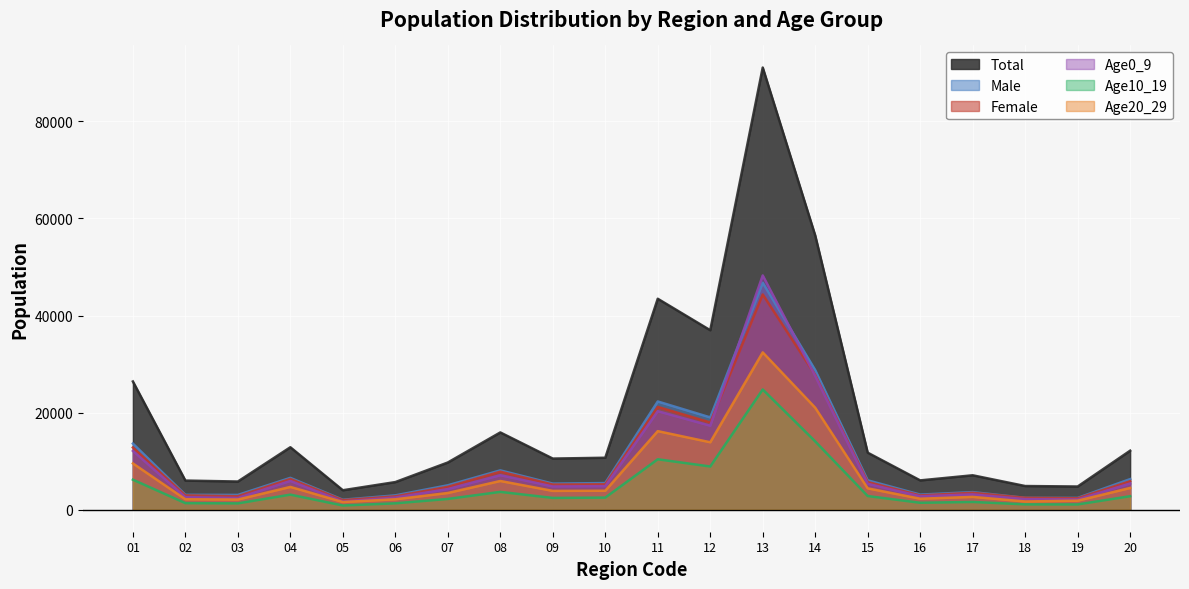

Which series has the widest spread of values?

Total